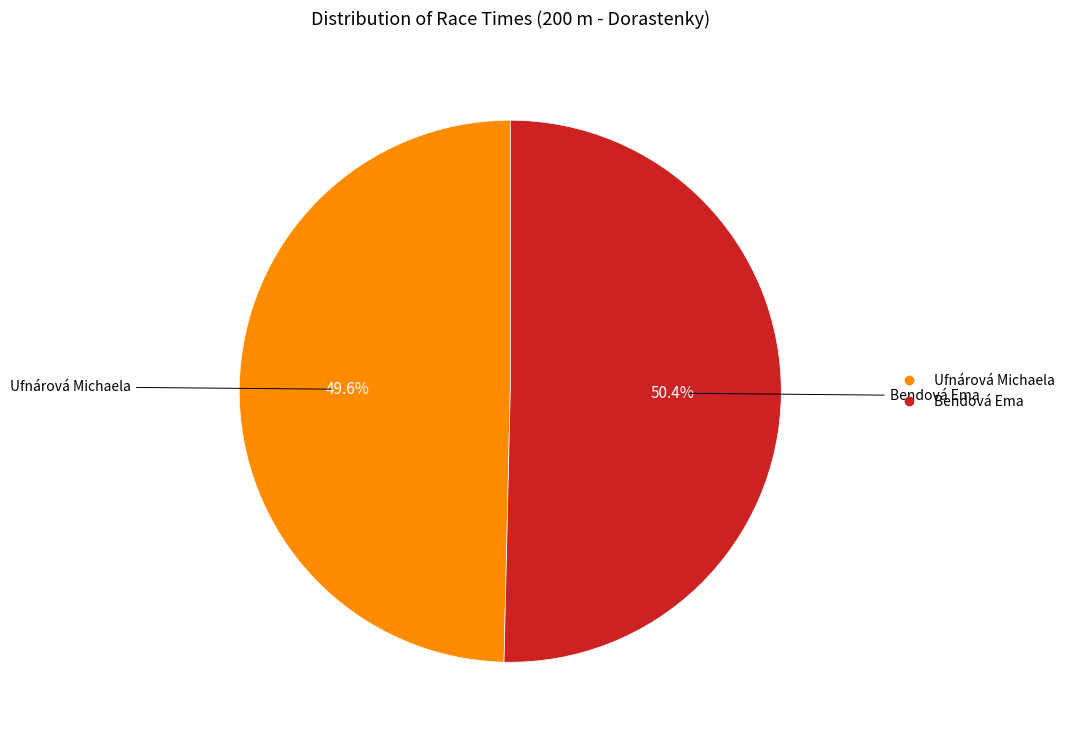

Which has a higher value, Ufnárová Michaela or Bendová Ema?

Bendová Ema